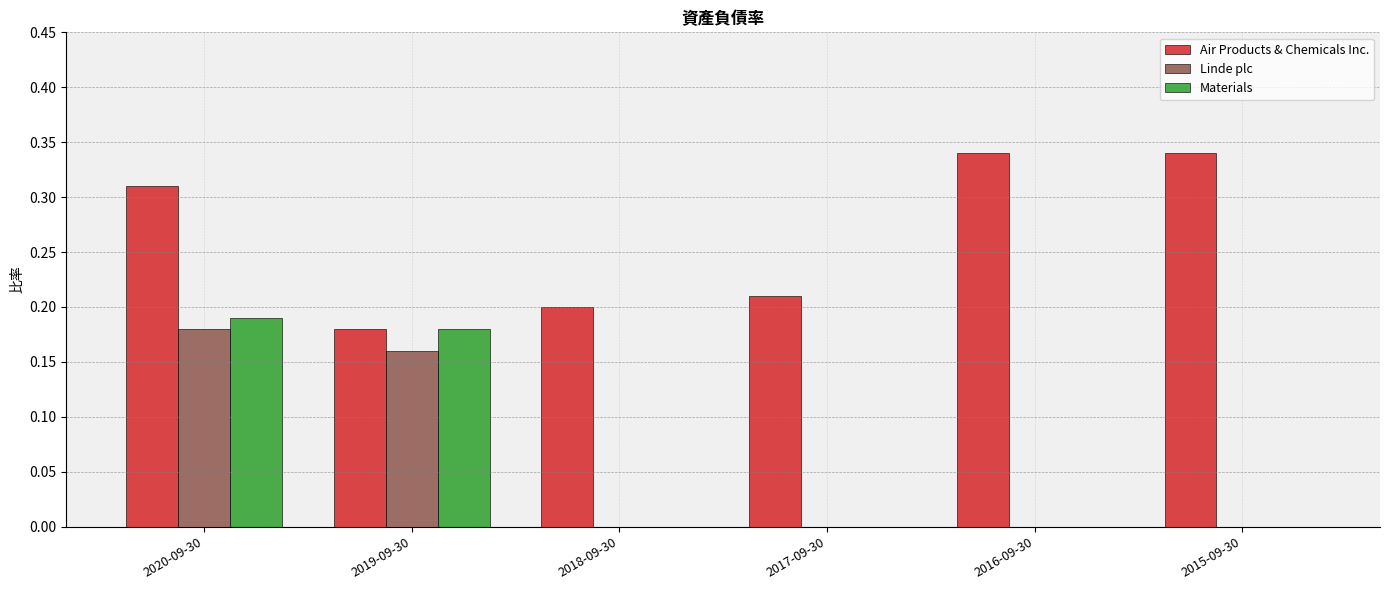

The Linde plc series shows 0.2 at 2019-09-30. True or false?

True